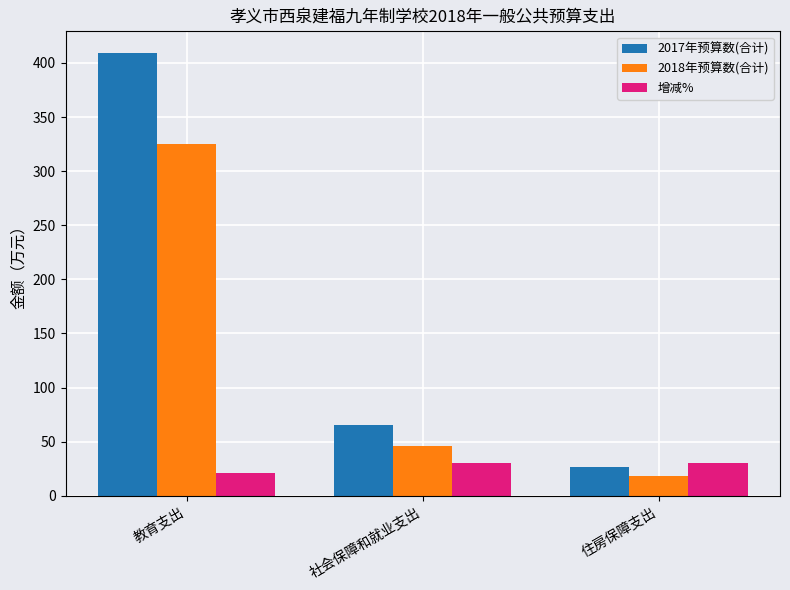

What is the sum of all 2017年预算数(合计) values?

500.6